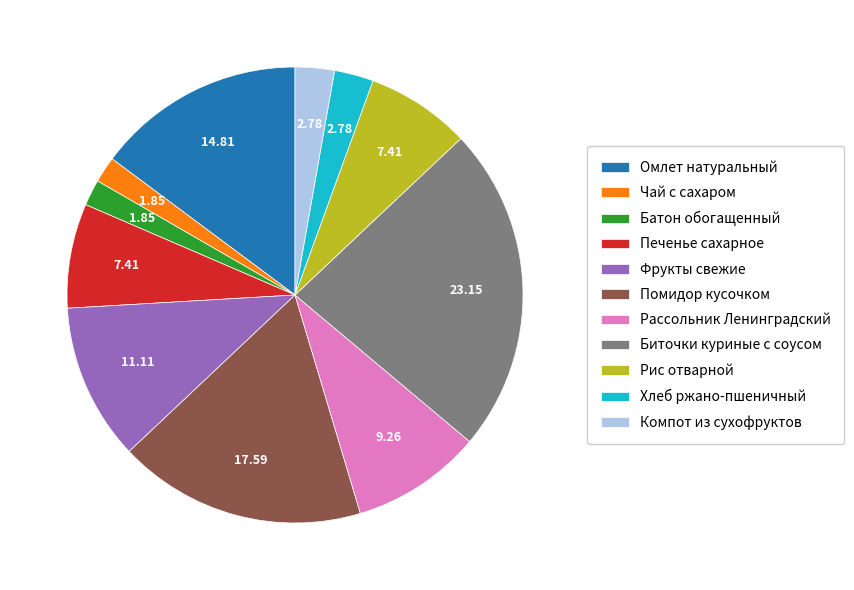

Does any single category account for the majority?

No